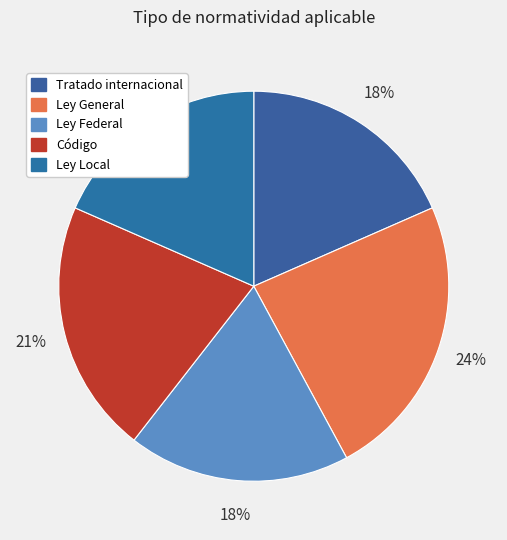

How many segments does this pie chart have?

5